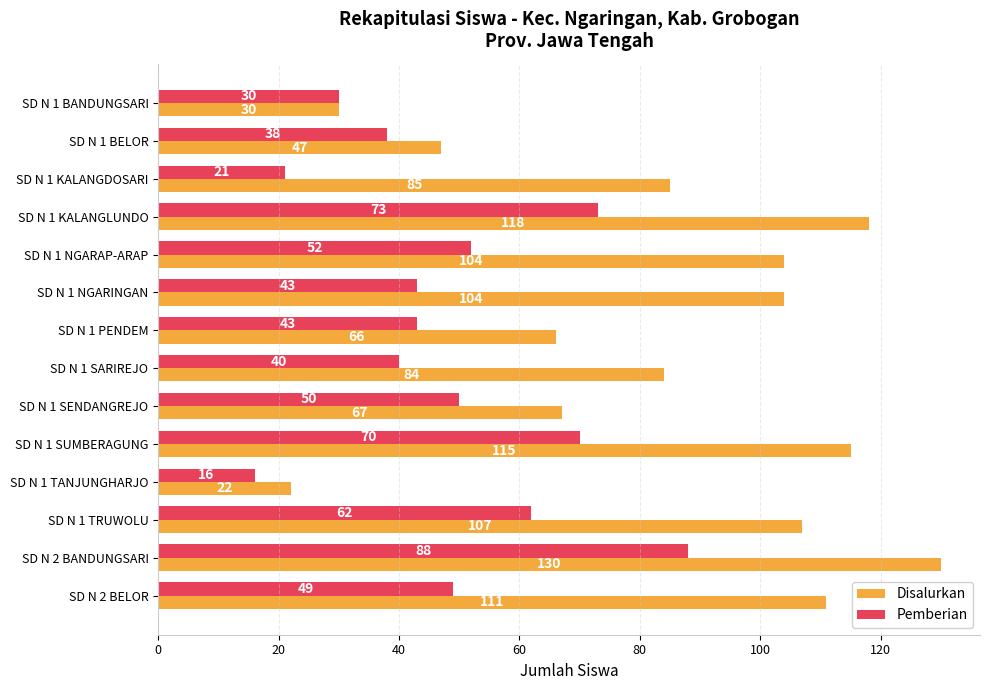

What is the difference between the second highest and minimum values in the Disalurkan series?

96